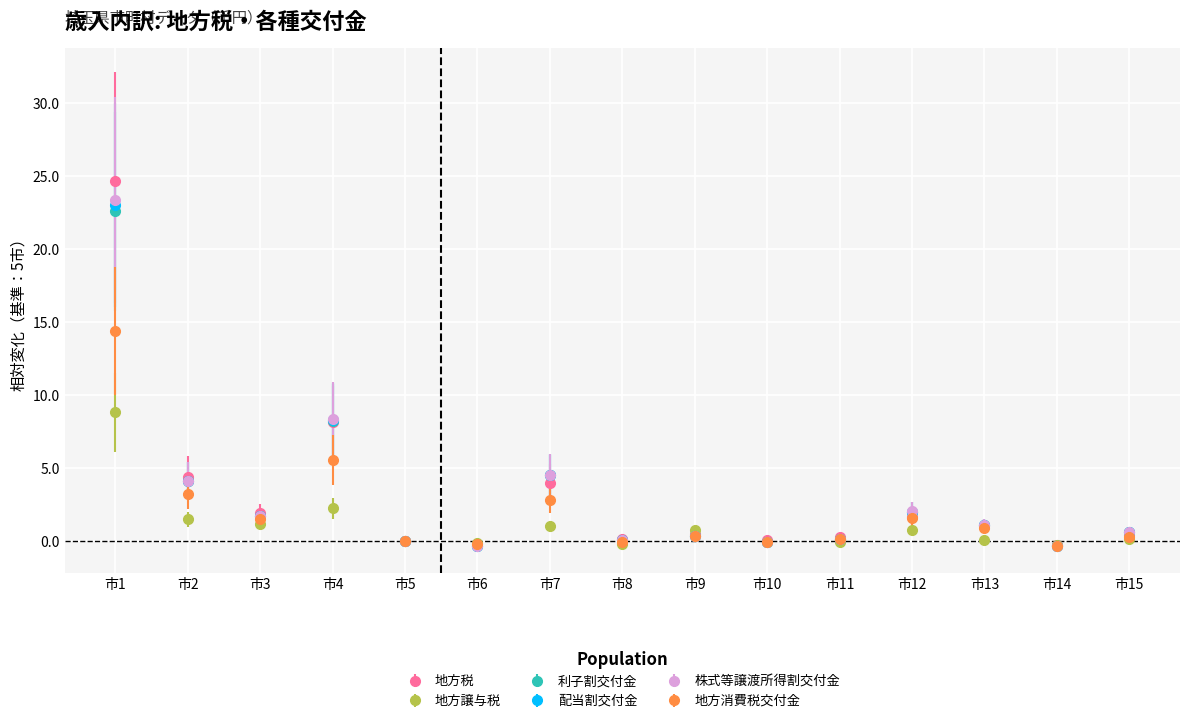

What is the minimum value for 株式等譲渡所得割交付金?

-0.4